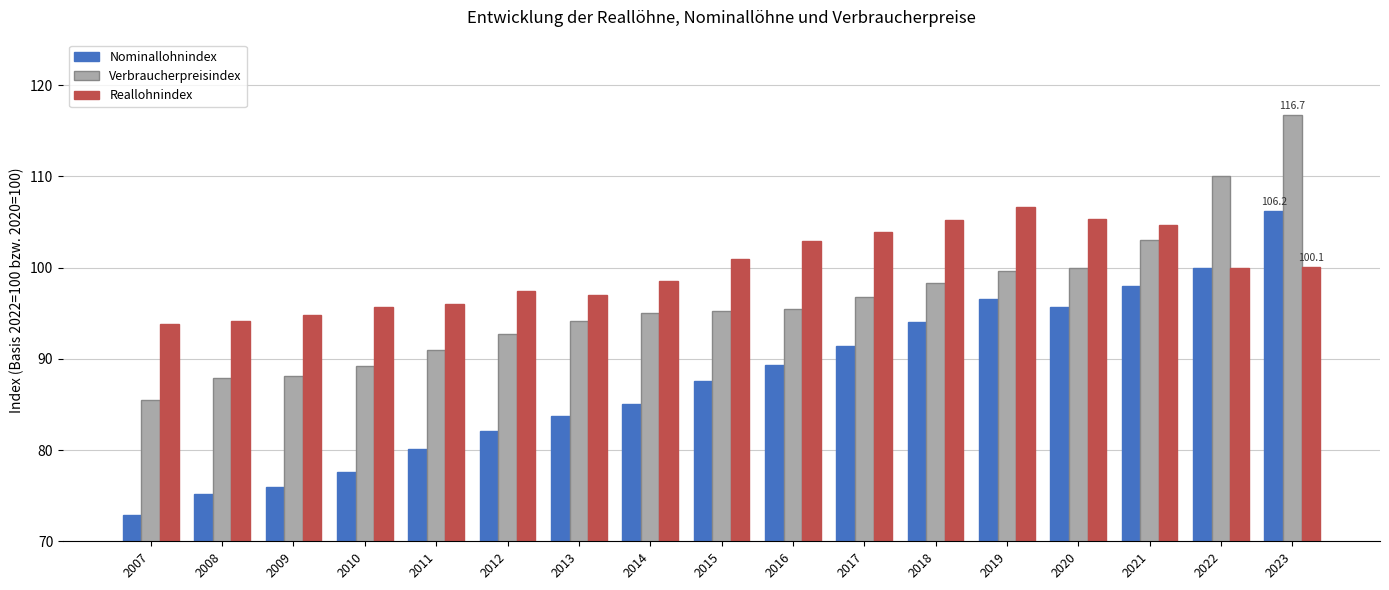

At which label does Verbraucherpreisindex reach its peak?

2023